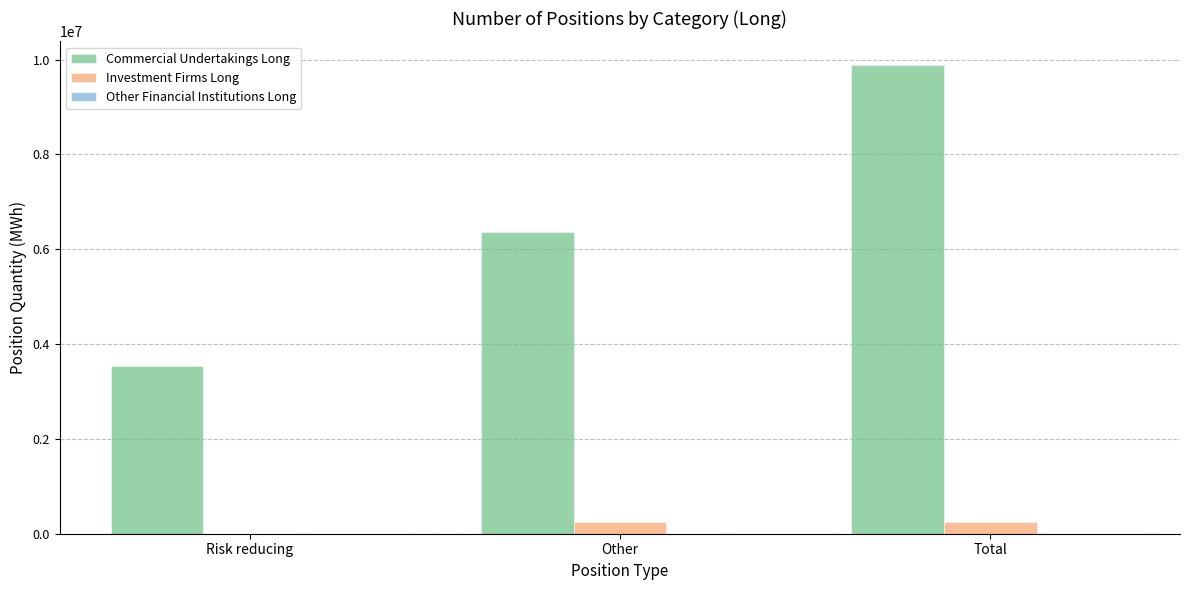

Which category has the highest value in the Commercial Undertakings Long series?

Total